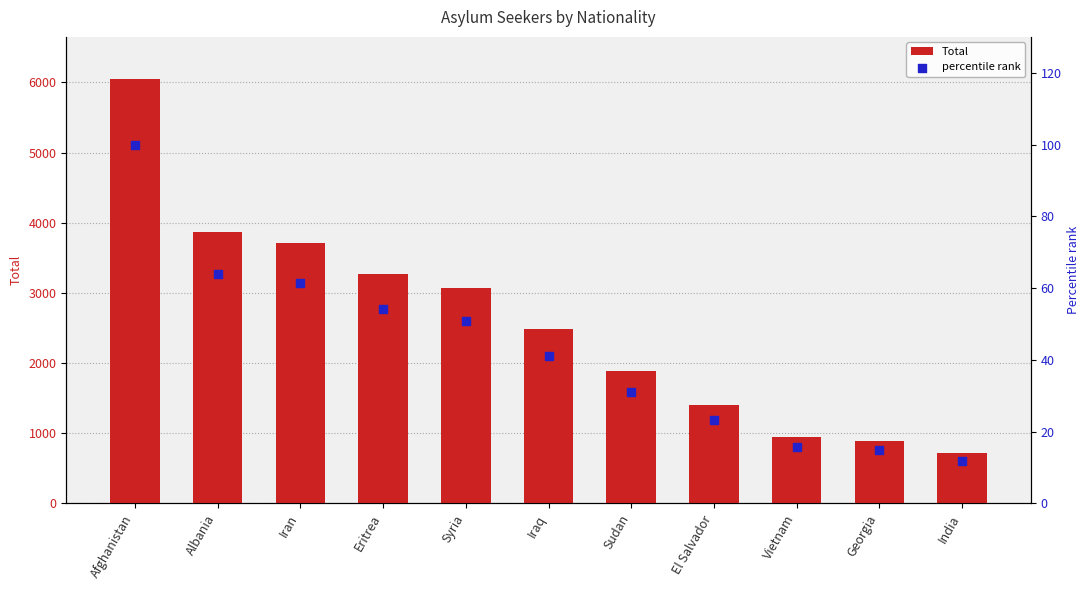

Which series reaches the minimum Y coordinate?

percentile rank